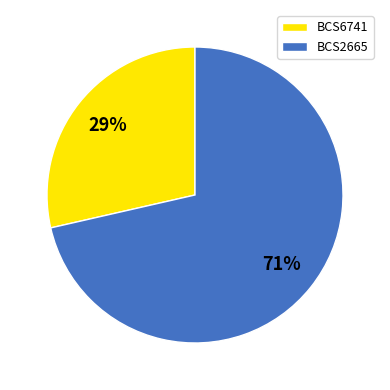

To the nearest percent, what is the combined percentage of BCS6741 and BCS2665?

100%